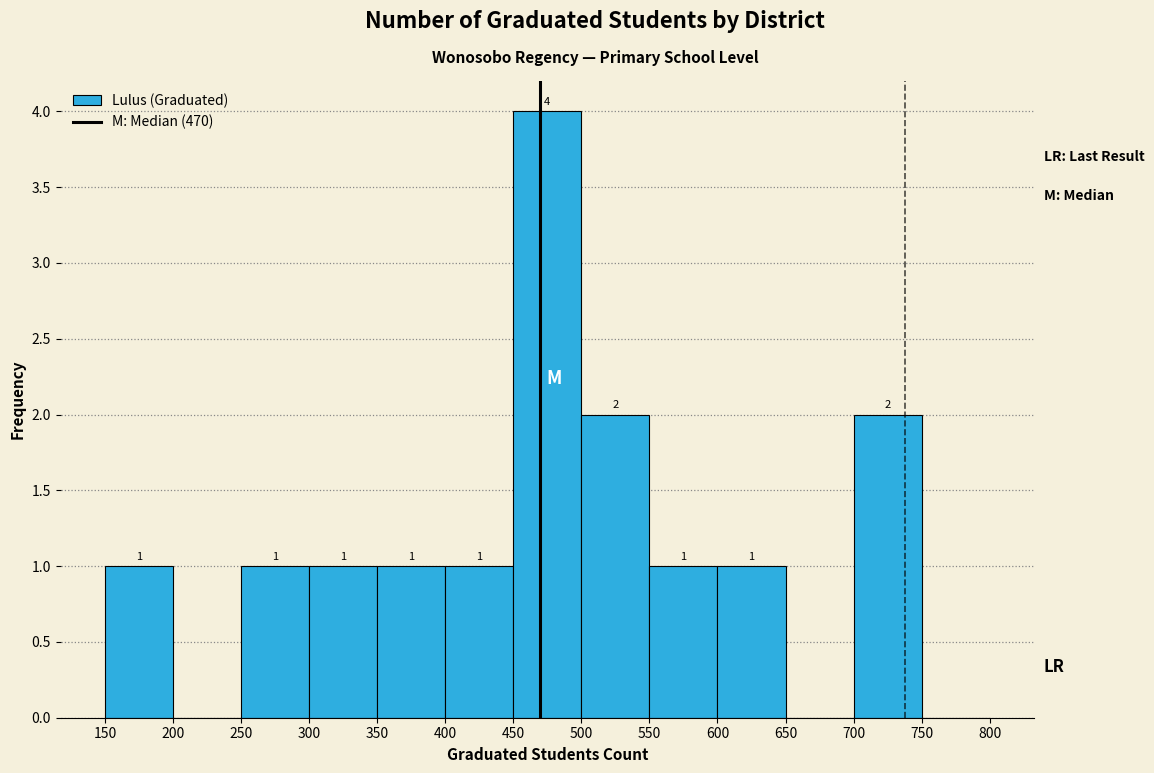

Over which range of the x-axis is the bar tallest?

450 to 500